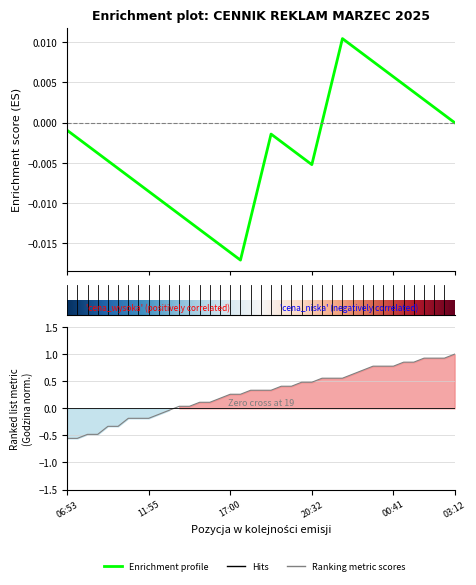

What is the difference between the second highest and minimum values?

1.5